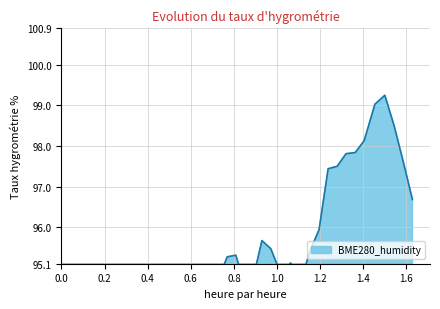

Is it true that the value at 1.2 is 22.4?

False